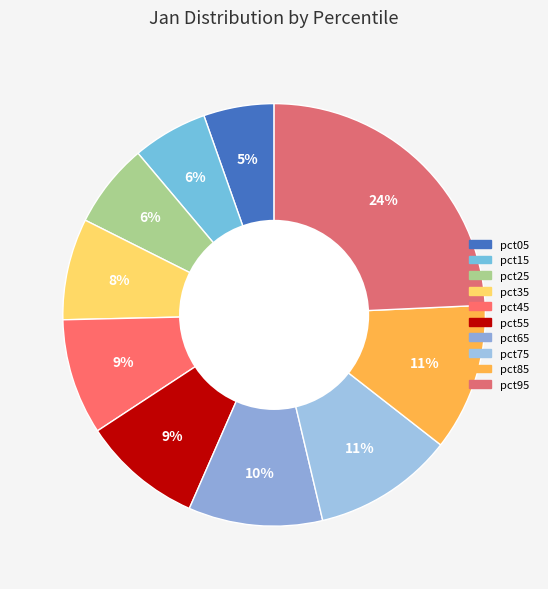

Rank the categories by value from lowest to highest.

pct05, pct15, pct25, pct35, pct45, pct55, pct65, pct75, pct85, pct95